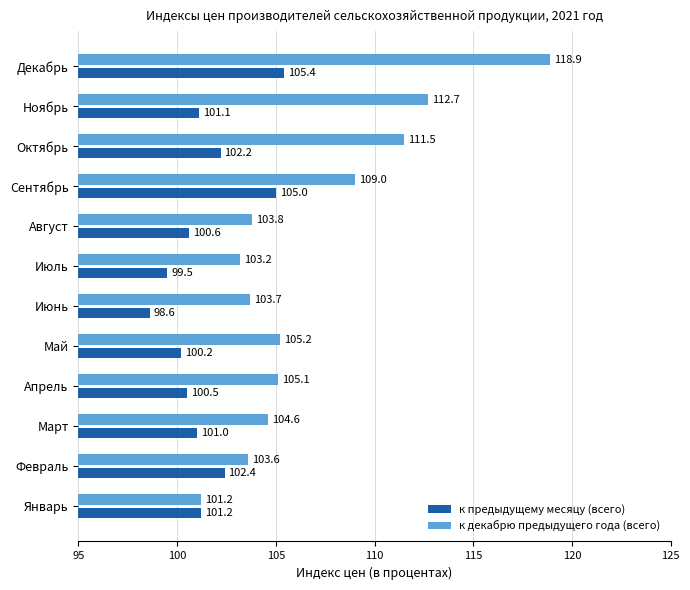

Which series has the largest total across all categories?

к декабрю предыдущего года (всего)